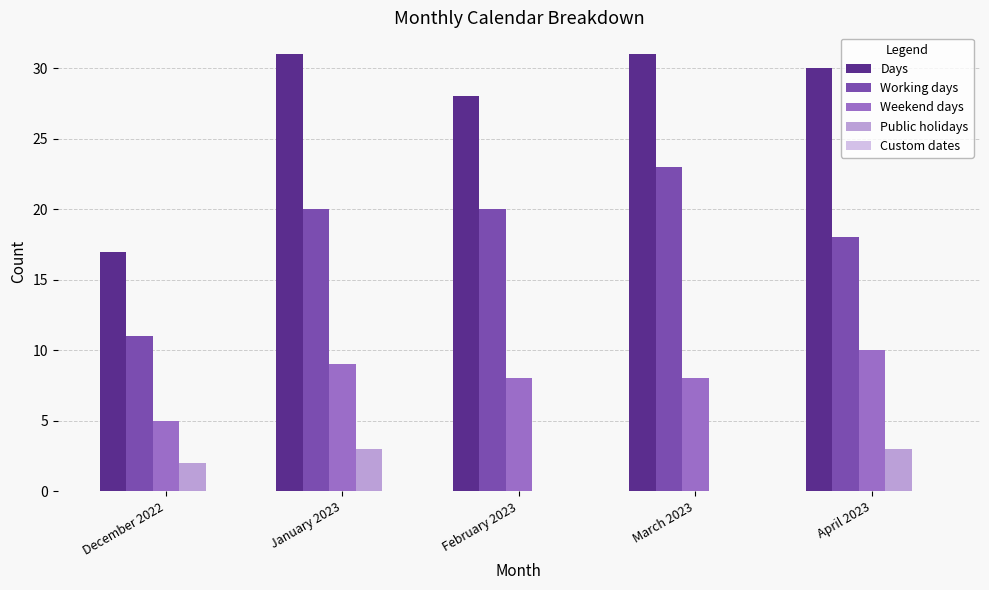

The value of Weekend days at January 2023 is 9. True or false?

True